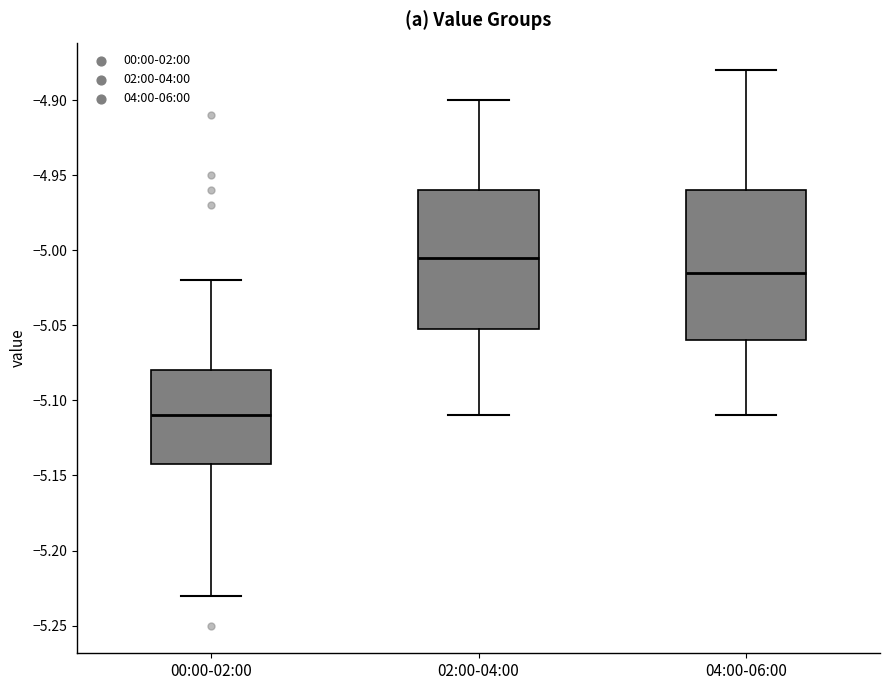

Where does the upper whisker of the box for 04:00-06:00 end on the y-axis? The values are not printed on the chart, so give them approximately, as read against the axis.

-4.880